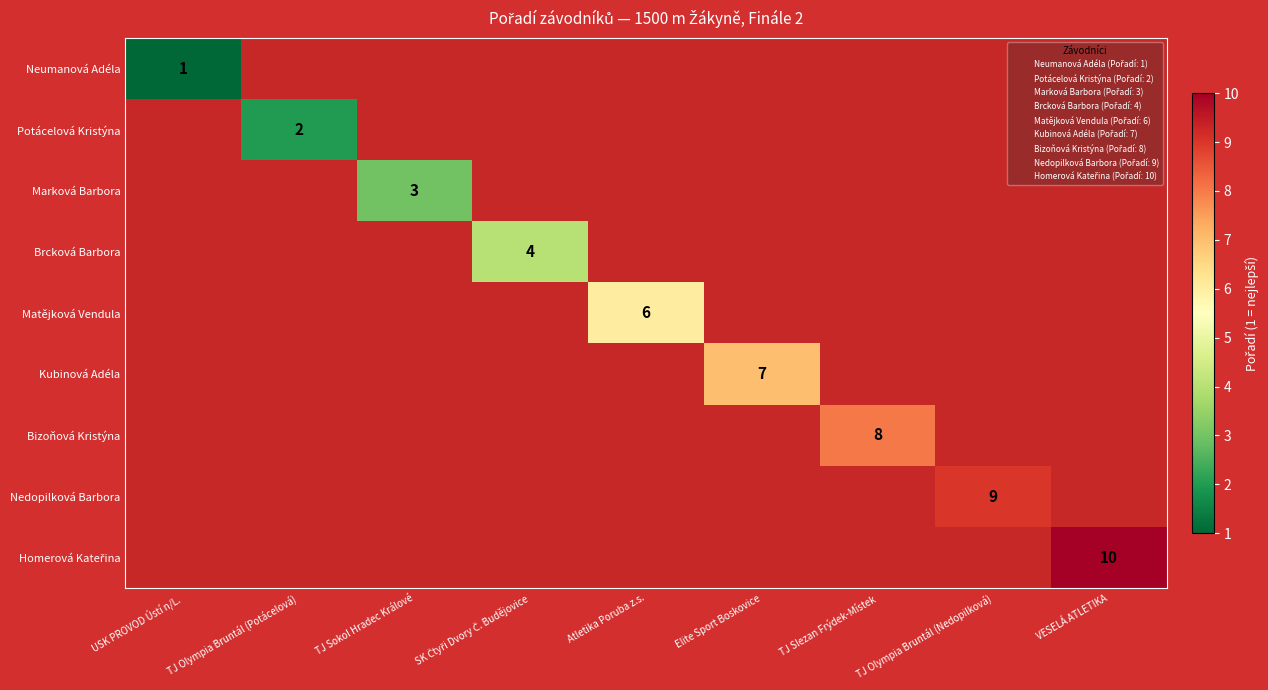

True or false: Bizoňová Kristýna has a value of 8 at TJ Slezan Frýdek-Místek.

True